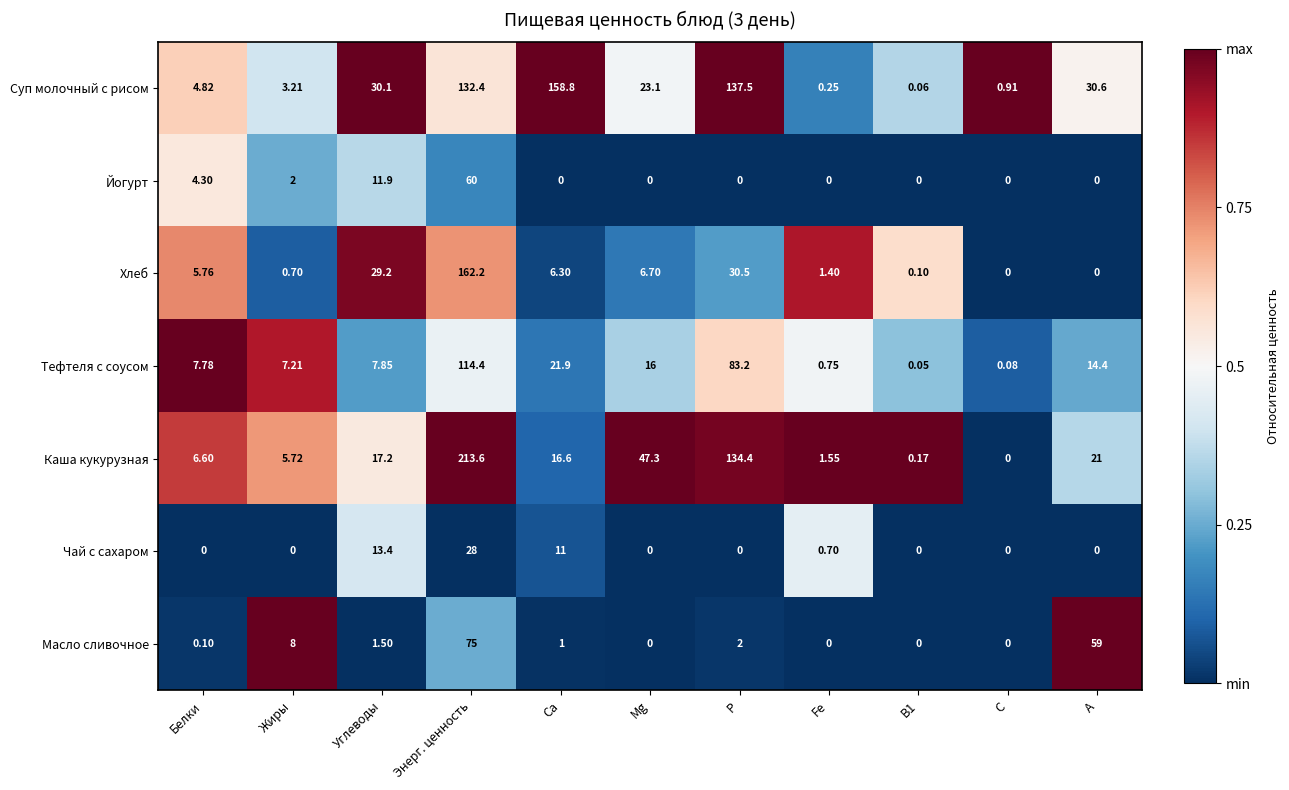

Which series changed the most between Fe and В1?

Каша кукурузная